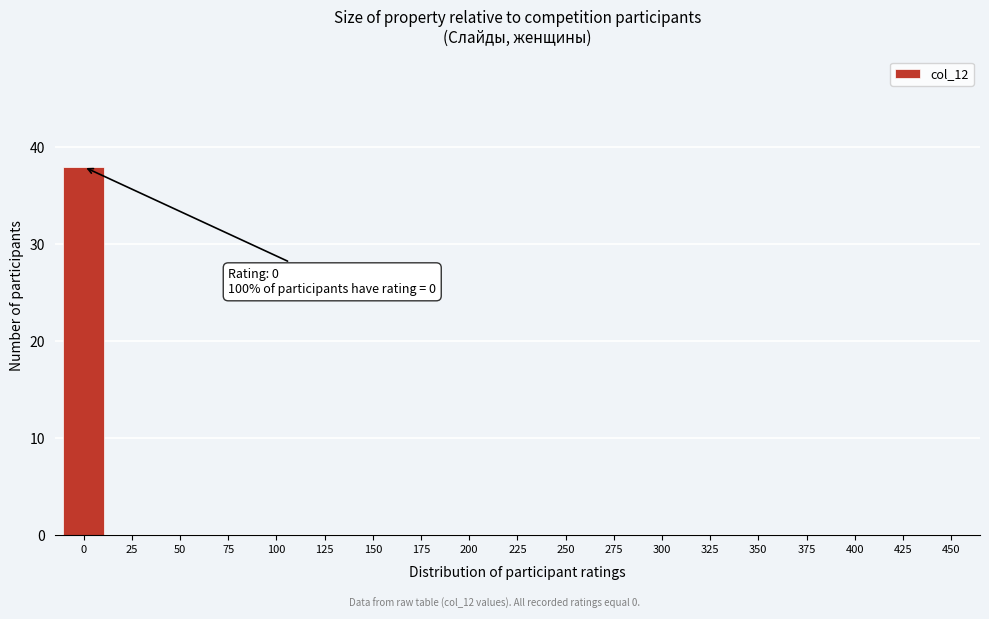

Reading left to right, extract all data points from this chart.

0=38	25=0	50=0	75=0	100=0	125=0	150=0	175=0	200=0	225=0	250=0	275=0	300=0	325=0	350=0	375=0	400=0	425=0	450=0